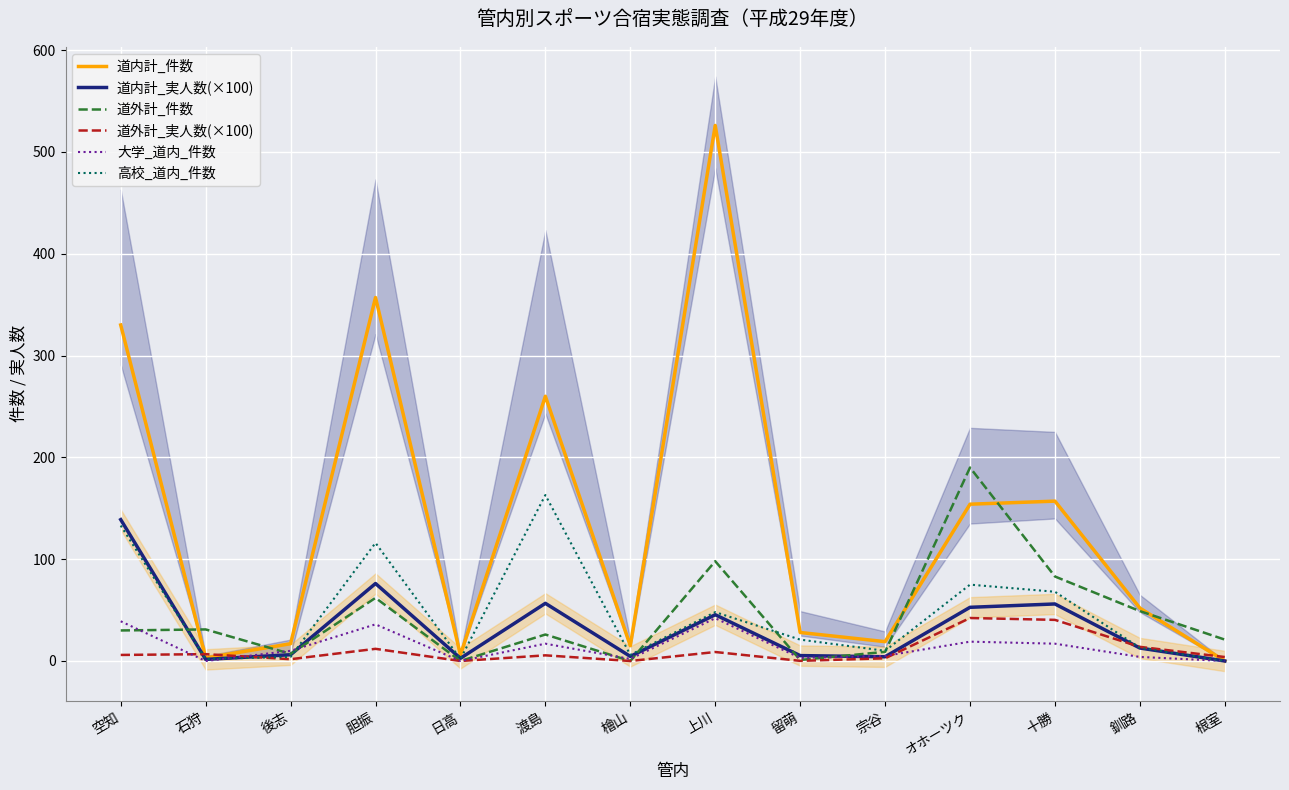

What is the total value across all series at 石狩?

44.3